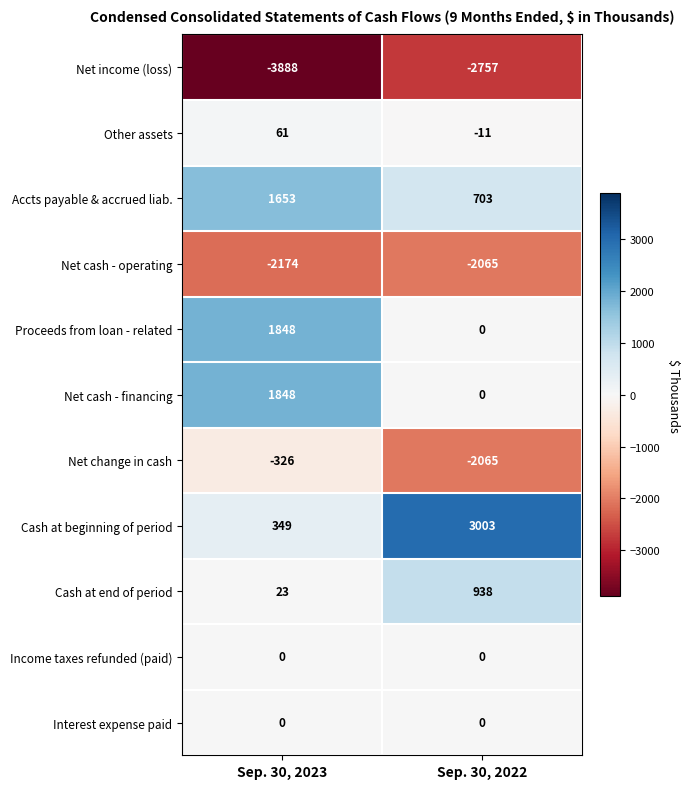

What is the approximate value of Proceeds from loan - related at Sep. 30, 2023?

1848